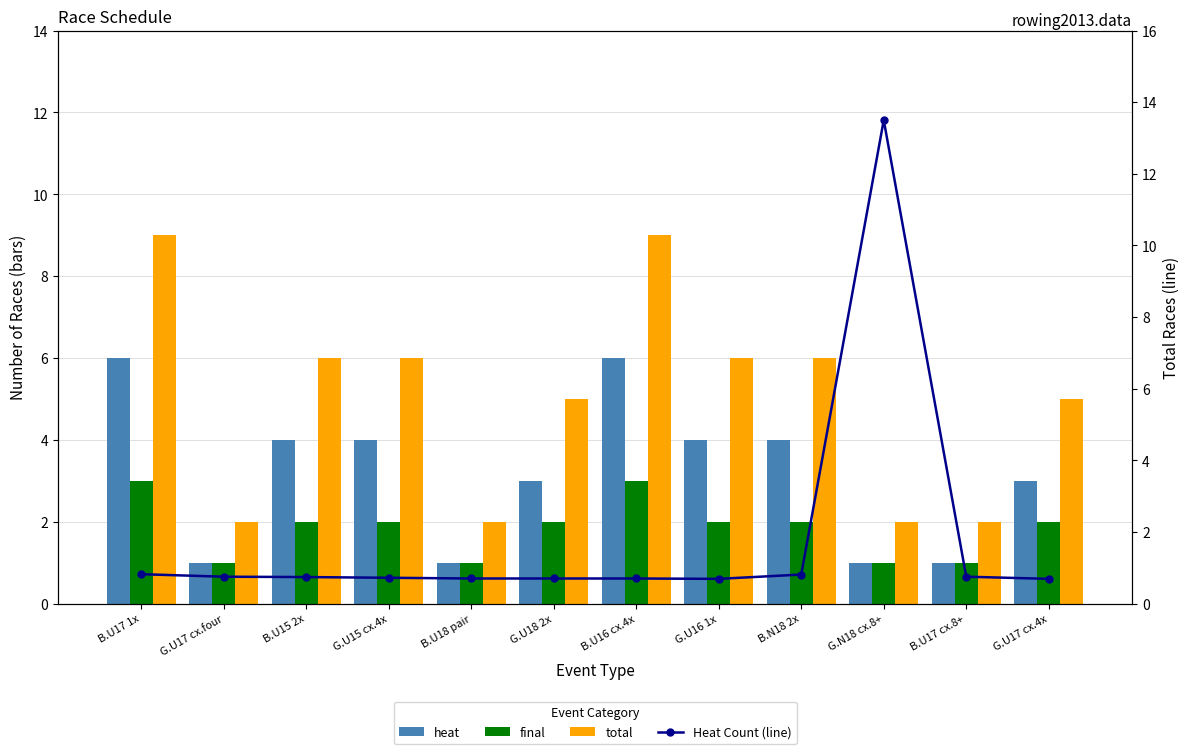

What is the maximum value for heat?

6.0